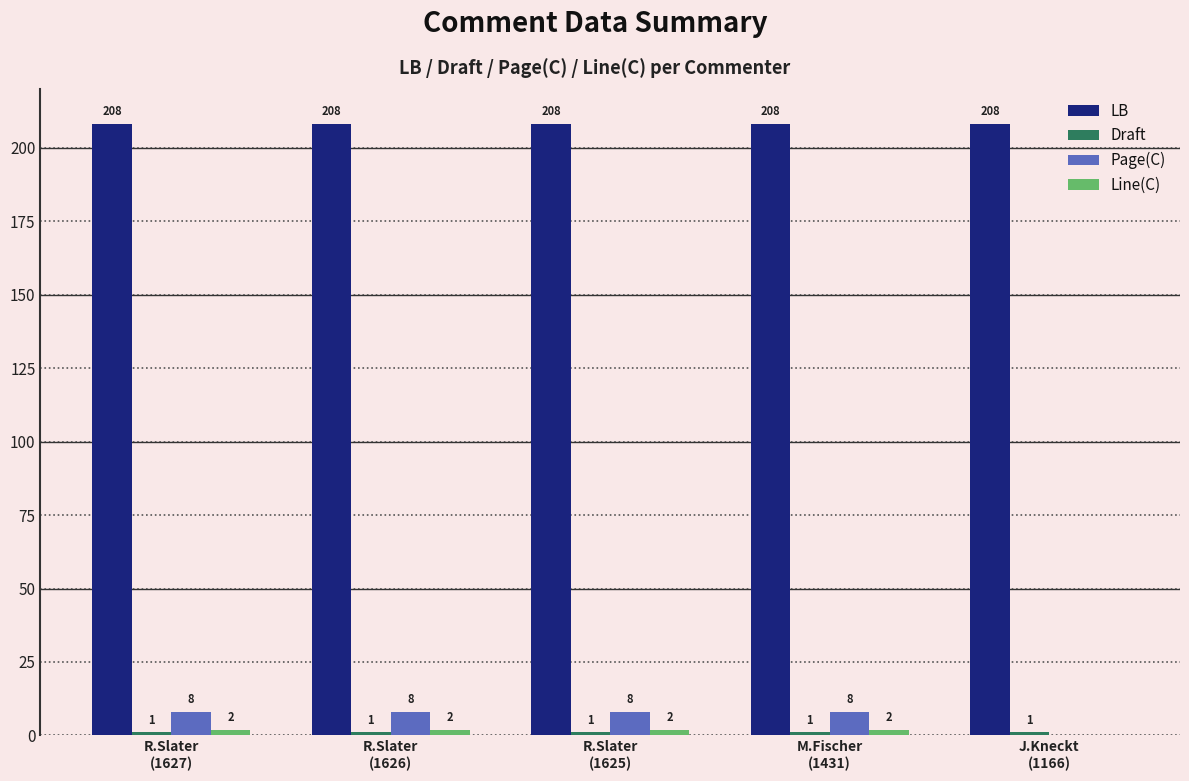

Which series has the largest total across all categories?

LB